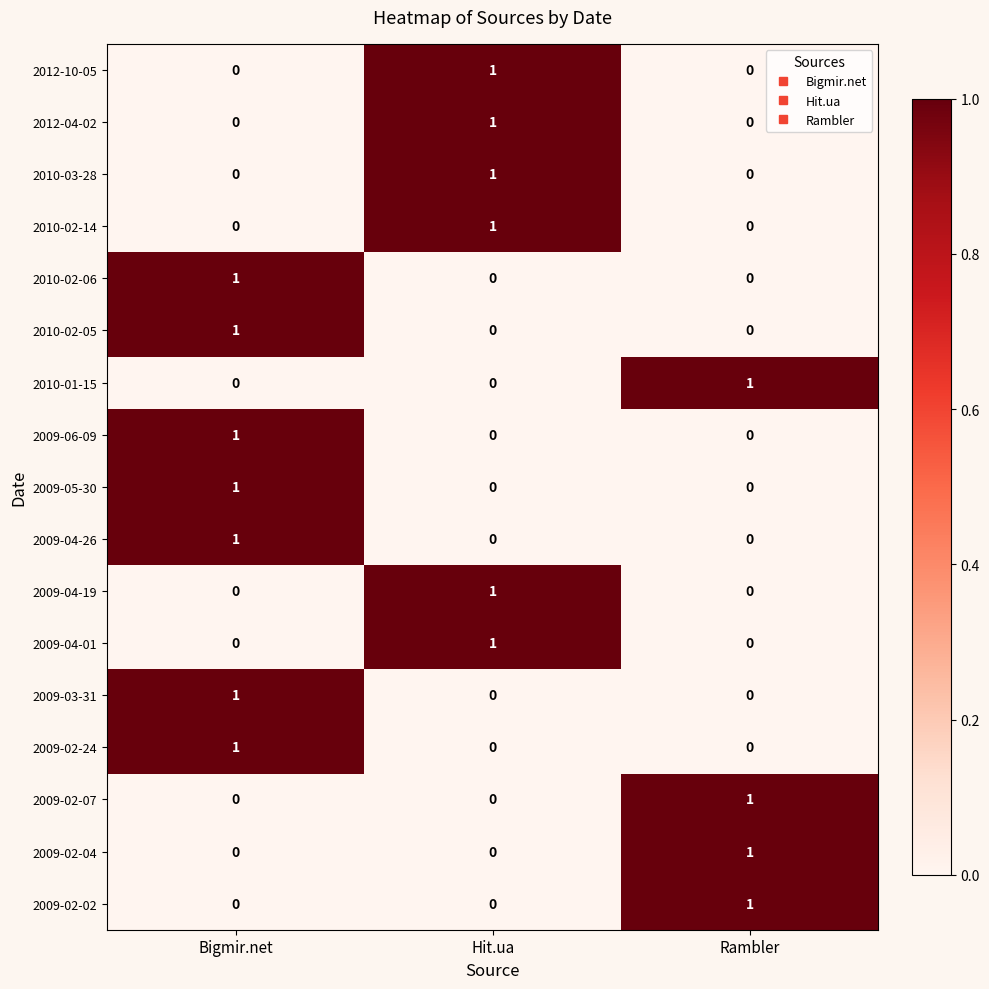

Is it true that 2009-02-04 equals 0 at Hit.ua?

True